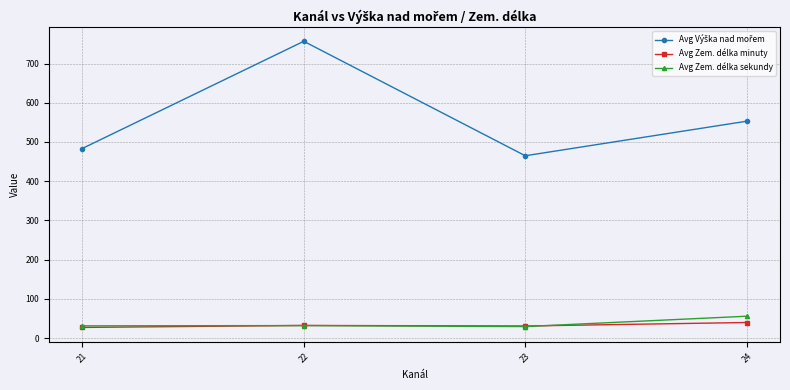

How many series are shown in this chart?

3